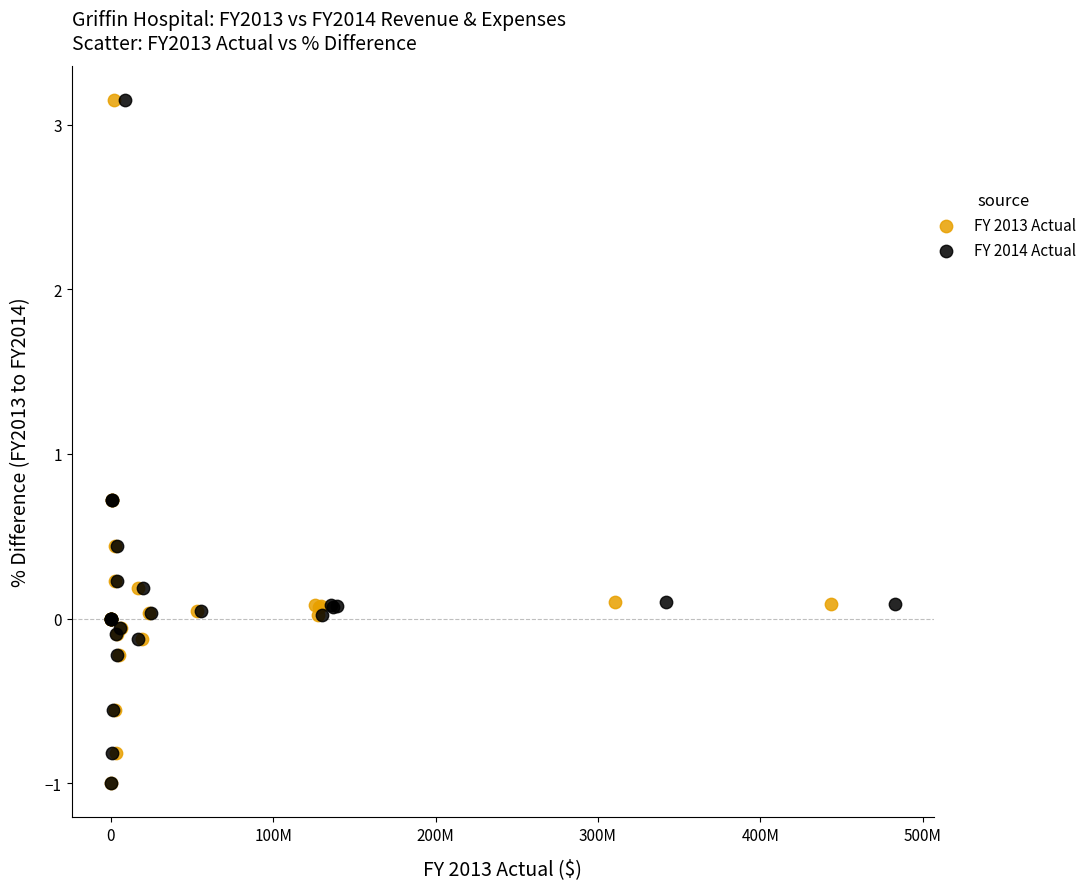

What are all the series names shown in the legend?

FY 2013 Actual, FY 2014 Actual